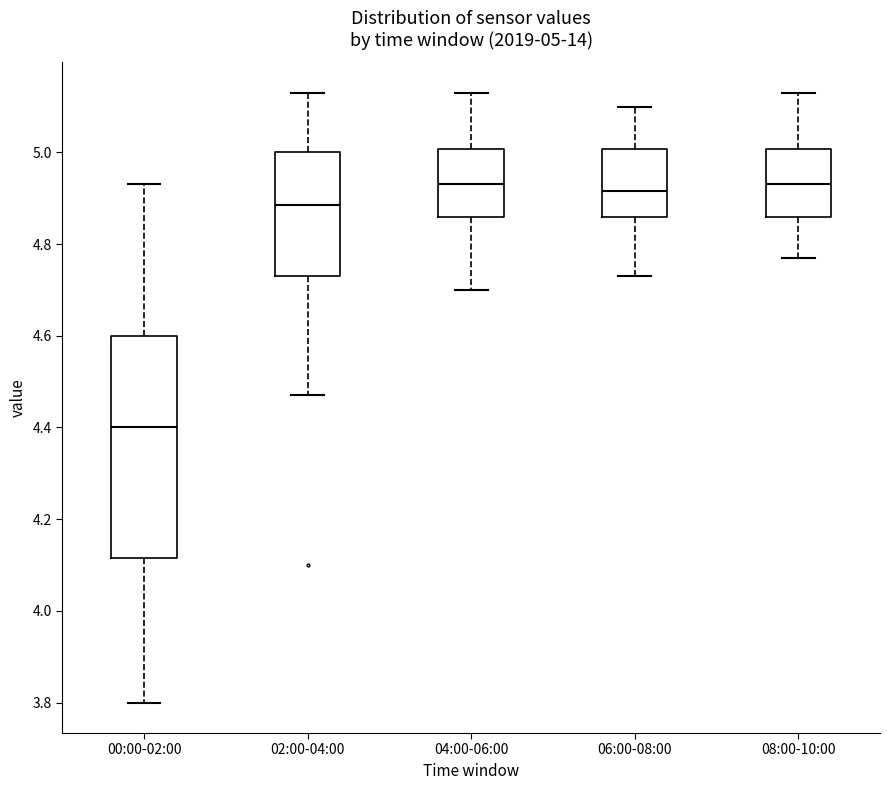

Comparing the boxes themselves (not the whiskers), which one is the tallest?

00:00-02:00